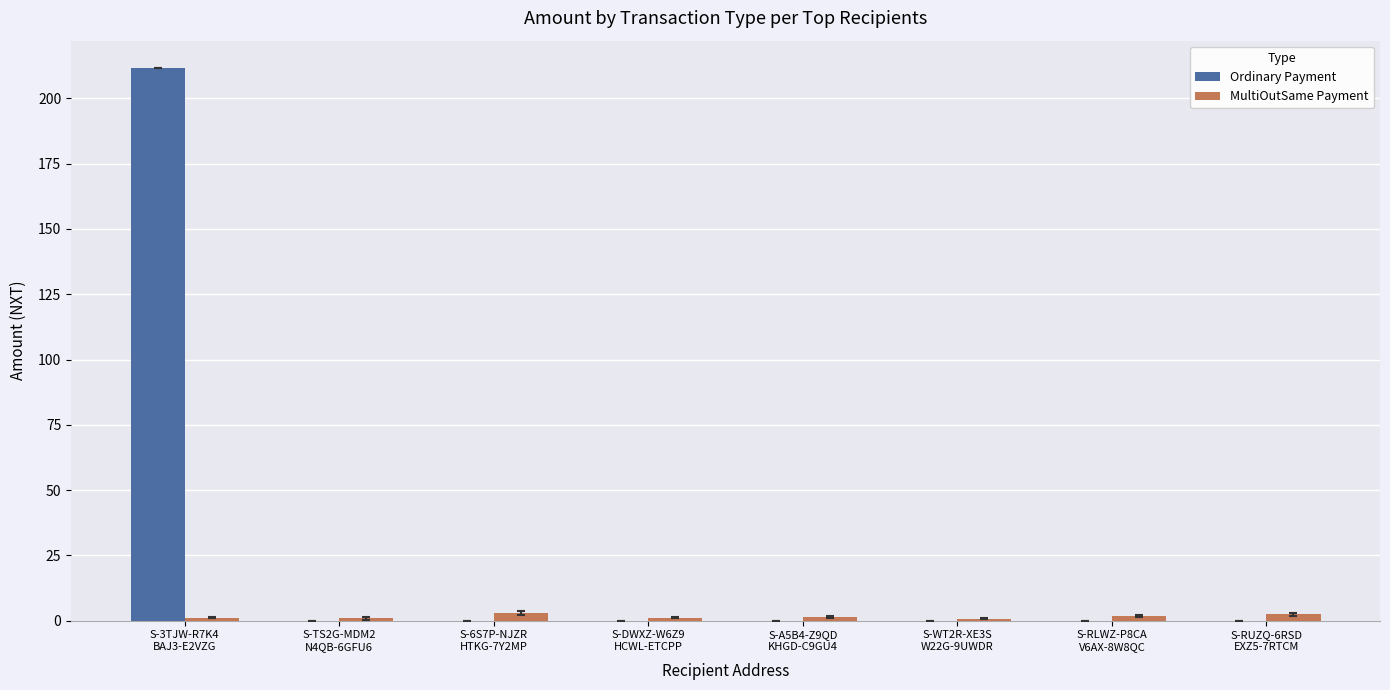

What is the total value across all series at S-RUZQ-6RSD
EXZ5-7RTCM?

2.4